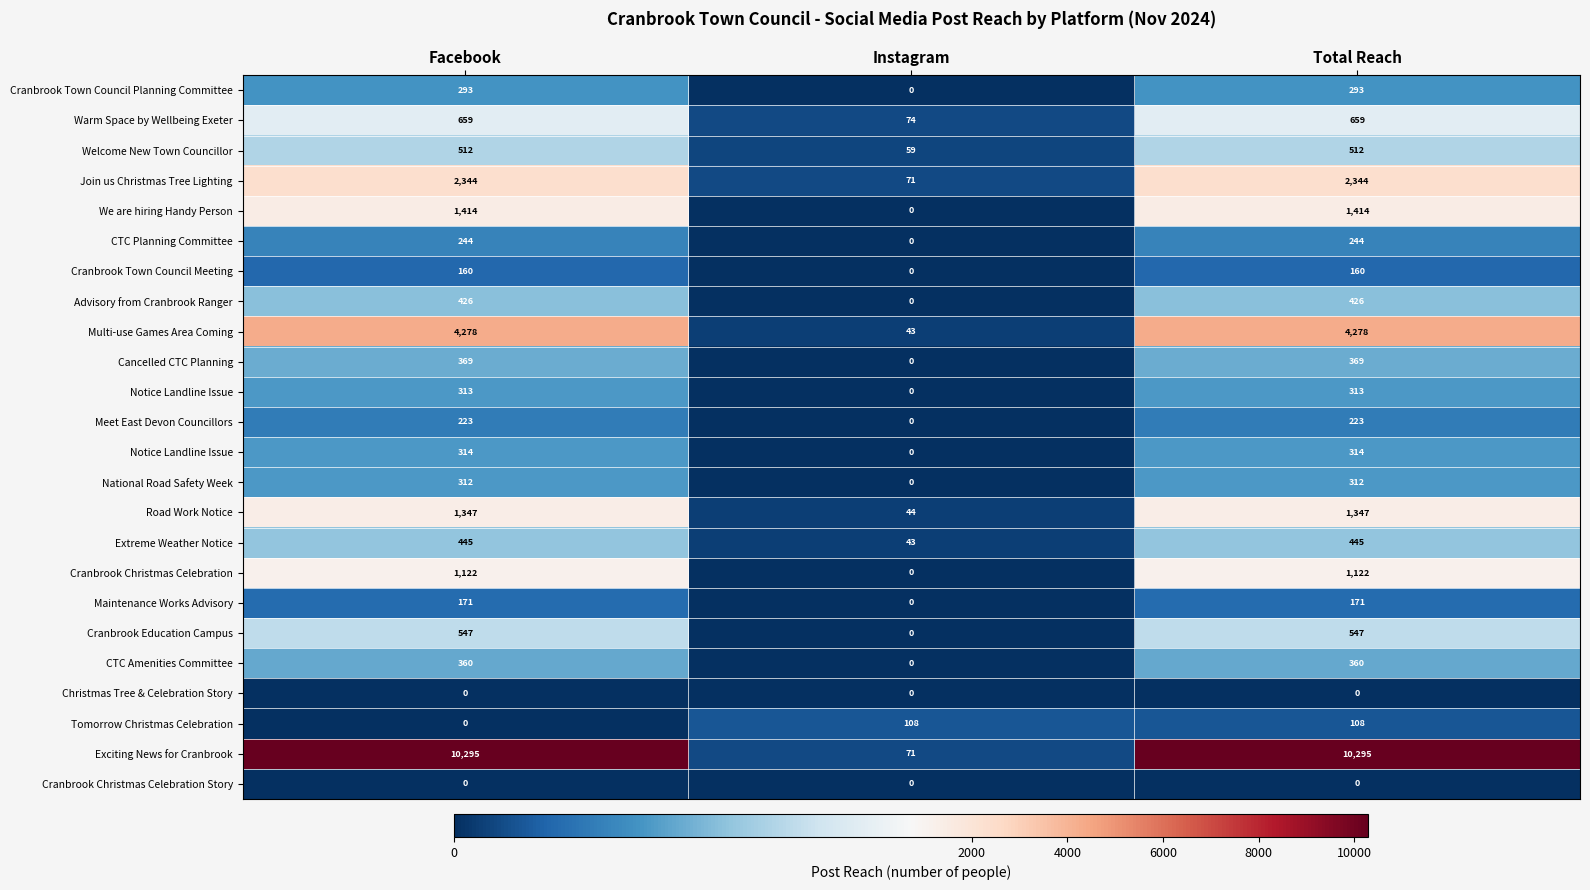

What is the difference between the highest and lowest values at Total Reach?

10295